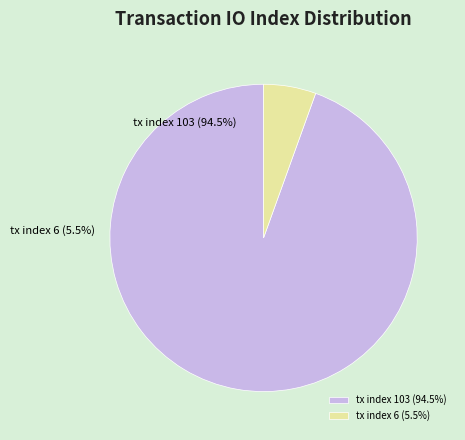

Rank the categories by value from highest to lowest.

tx index 103, tx index 6